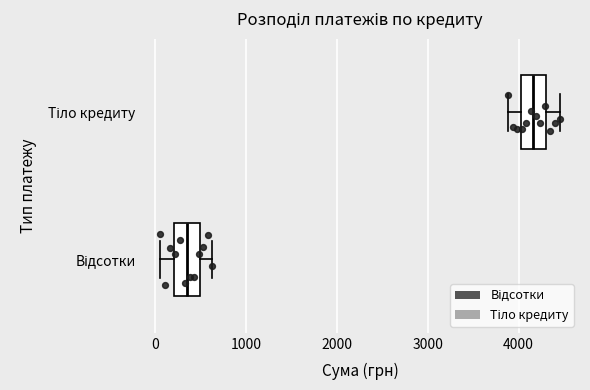

Reading bottom to top, transcribe this box plot: for each box, give where its median line is, the range the box spans, and where its two whiskers end, as read against the x-axis. The values are not printed on the chart, so give them approximately, as read against the axis.

Відсотки: median 300, box 200 to 500, whiskers 100 to 600
Тіло кредиту: median 4200, box 4000 to 4300, whiskers 3900 to 4500